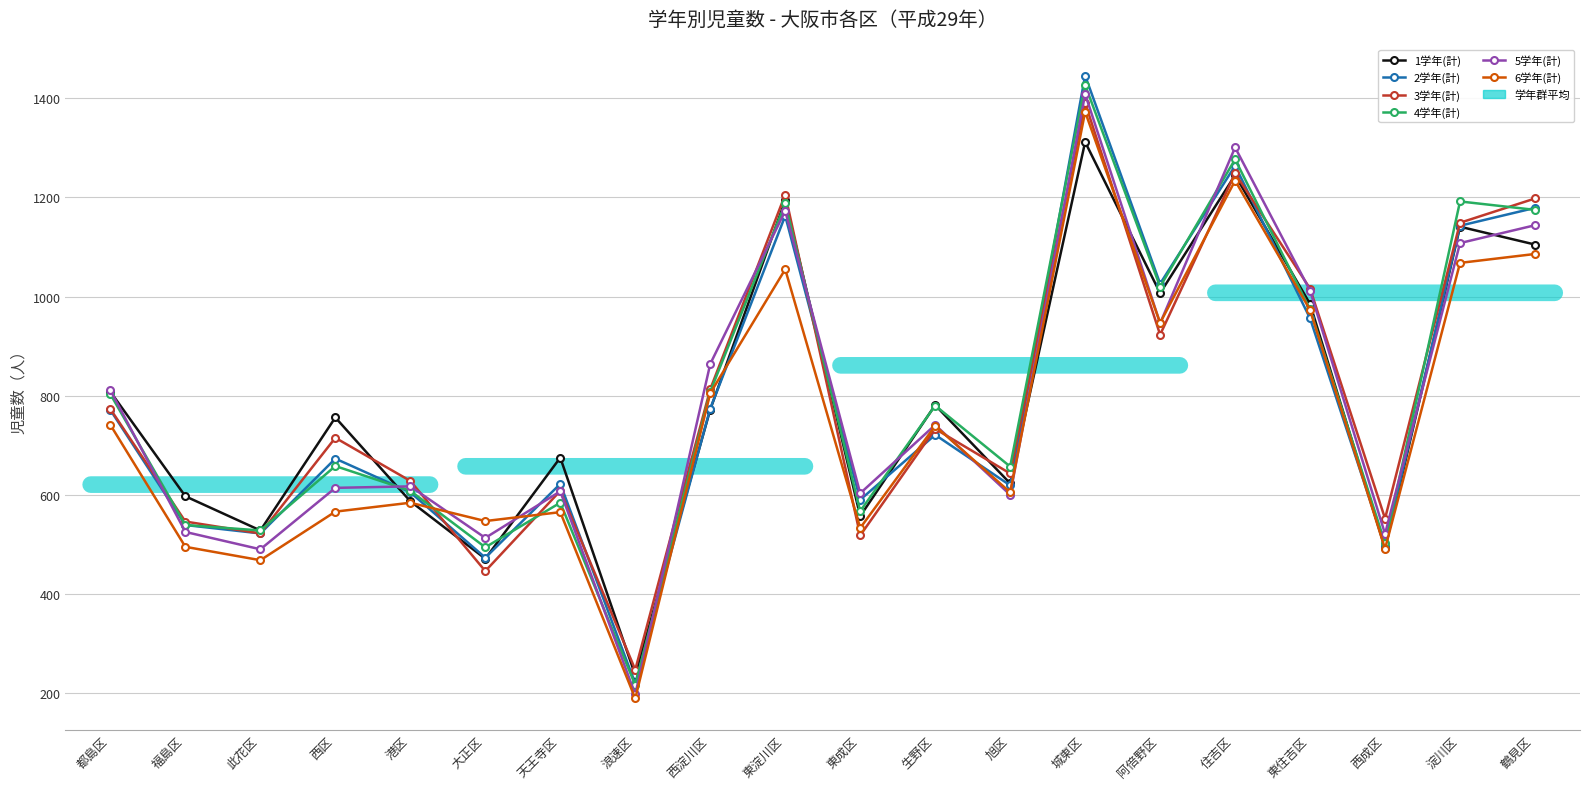

The 4学年(計) series shows 1427 at 城東区. True or false?

True